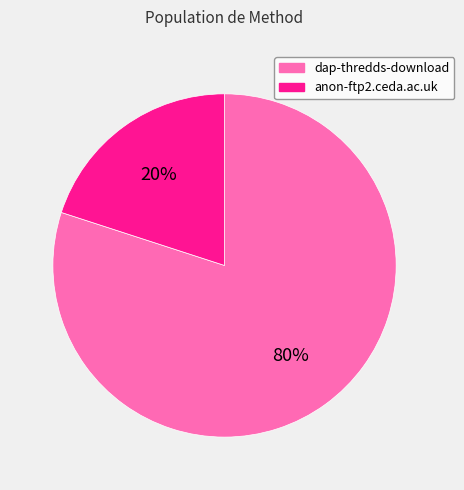

How many segments does this pie chart have?

2